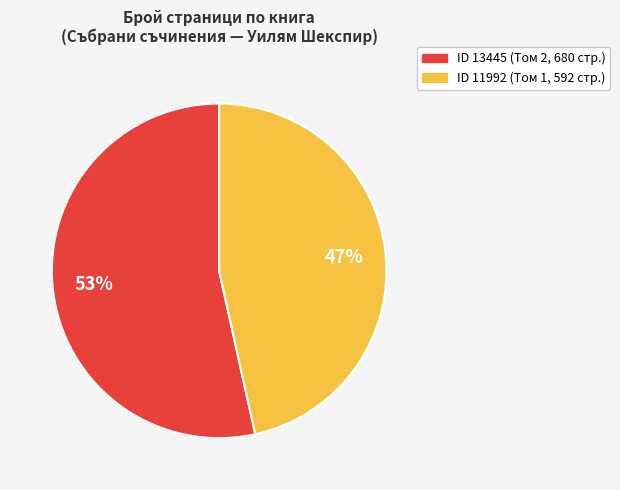

Is there any slice that represents more than half of the pie?

Yes